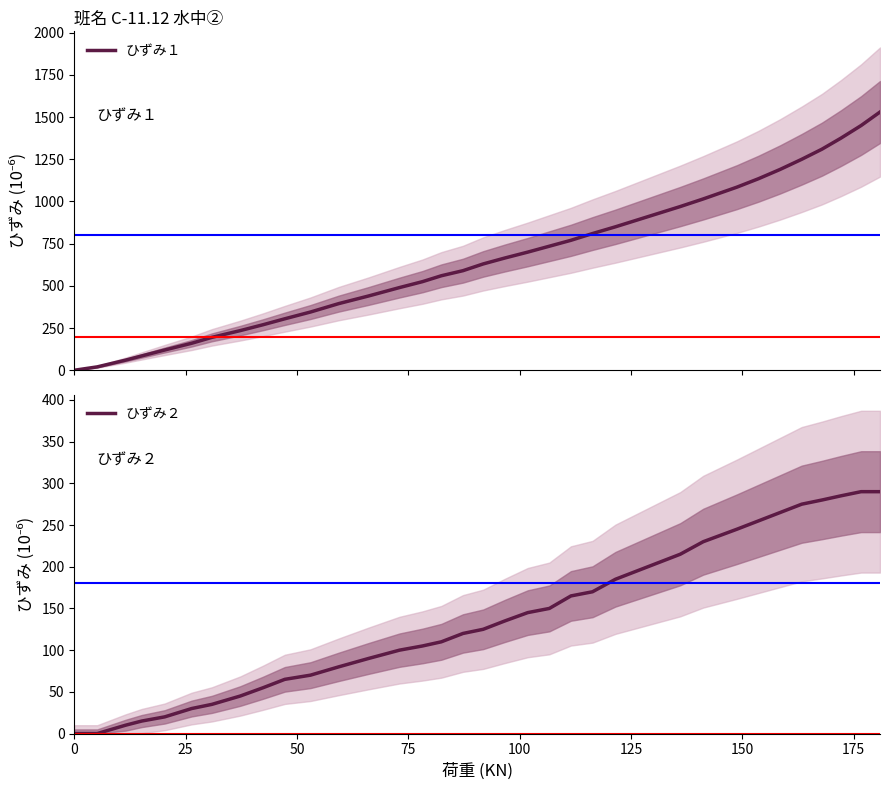

Is the value of ひずみ２ at 34 greater than the value of ひずみ１ at 11?

No